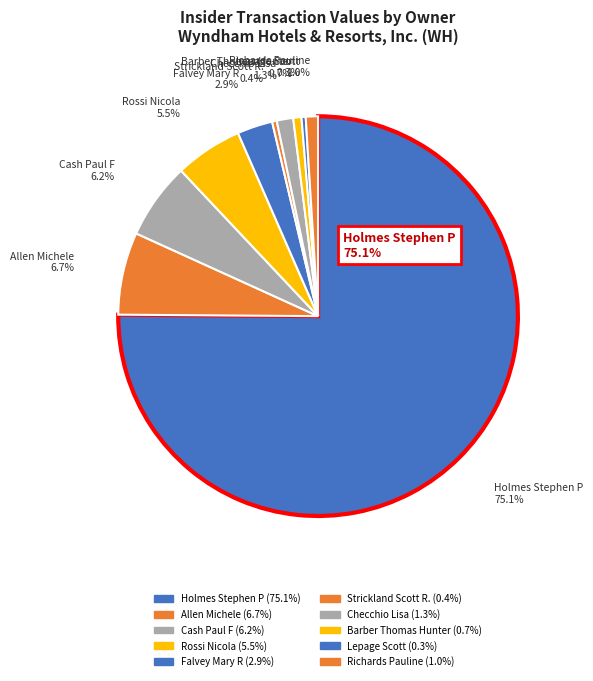

Count the number of slices in the pie.

10